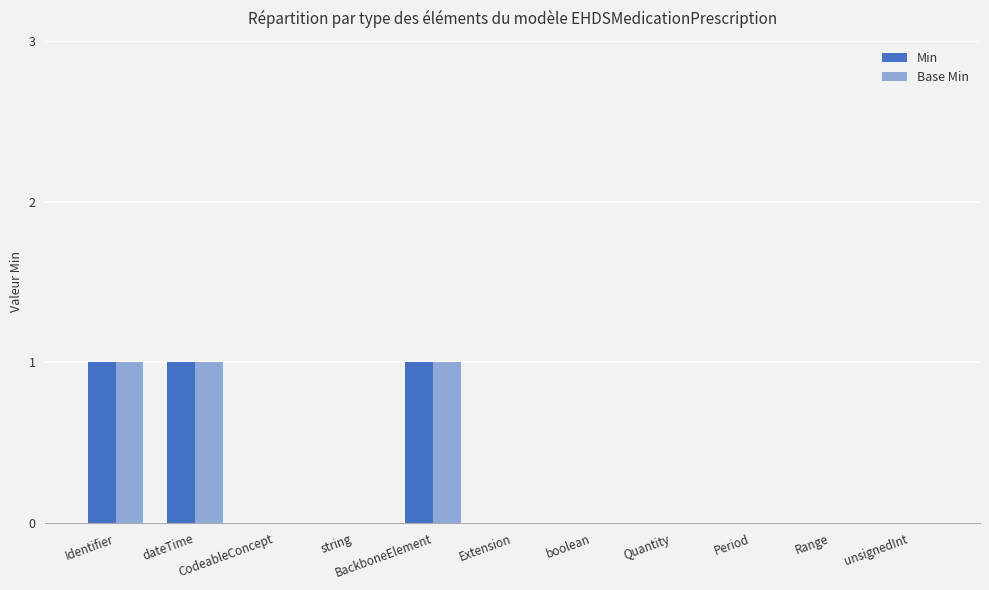

Count the number of categories in the chart.

11